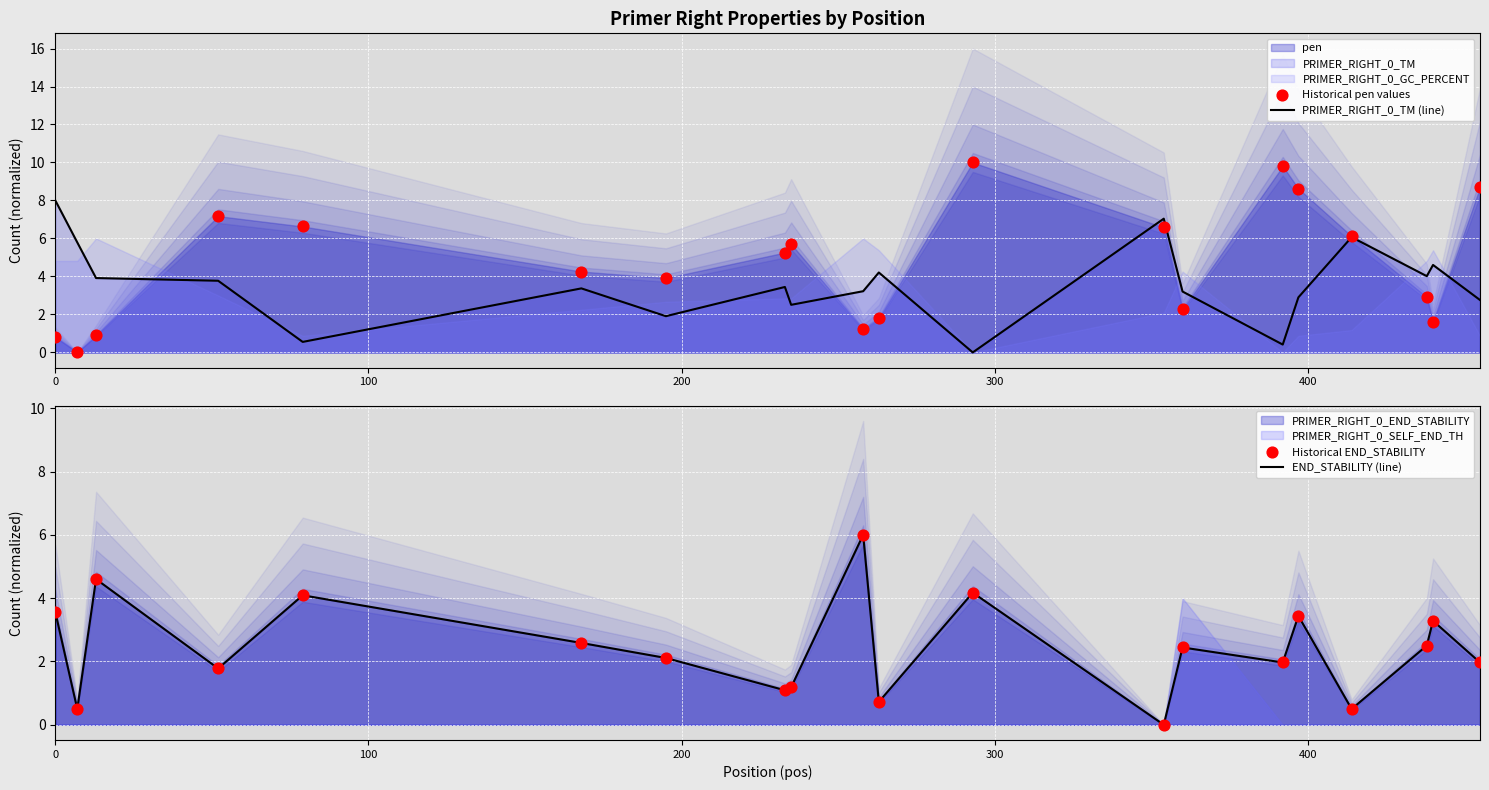

Which series has the widest spread of Y values?

Historical pen values